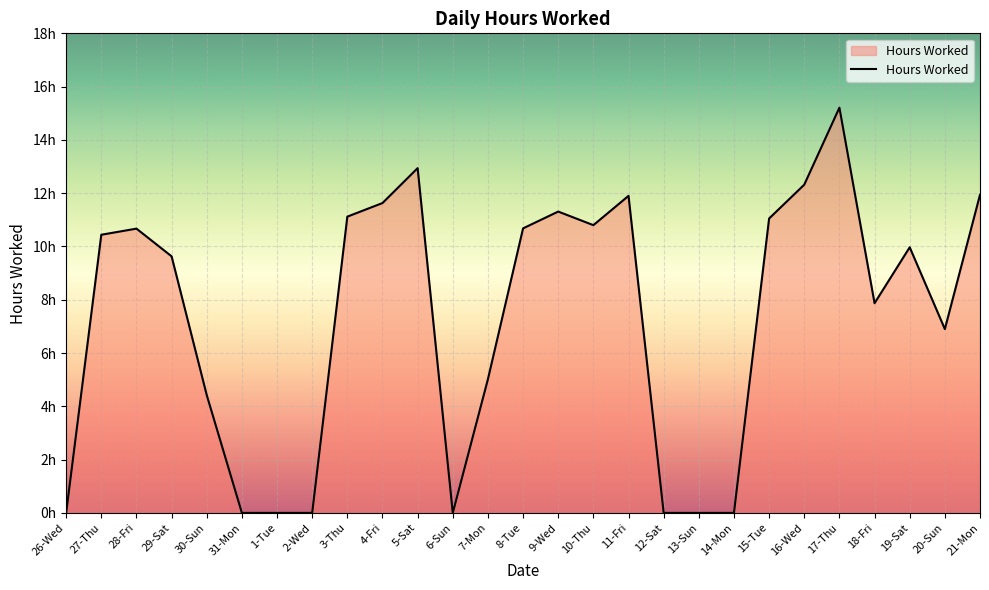

List the labels in order of value, smallest first.

26-Wed, 31-Mon, 1-Tue, 2-Wed, 6-Sun, 12-Sat, 13-Sun, 14-Mon, 30-Sun, 7-Mon, 20-Sun, 18-Fri, 29-Sat, 19-Sat, 27-Thu, 28-Fri, 8-Tue, 10-Thu, 15-Tue, 3-Thu, 9-Wed, 4-Fri, 11-Fri, 21-Mon, 16-Wed, 5-Sat, 17-Thu